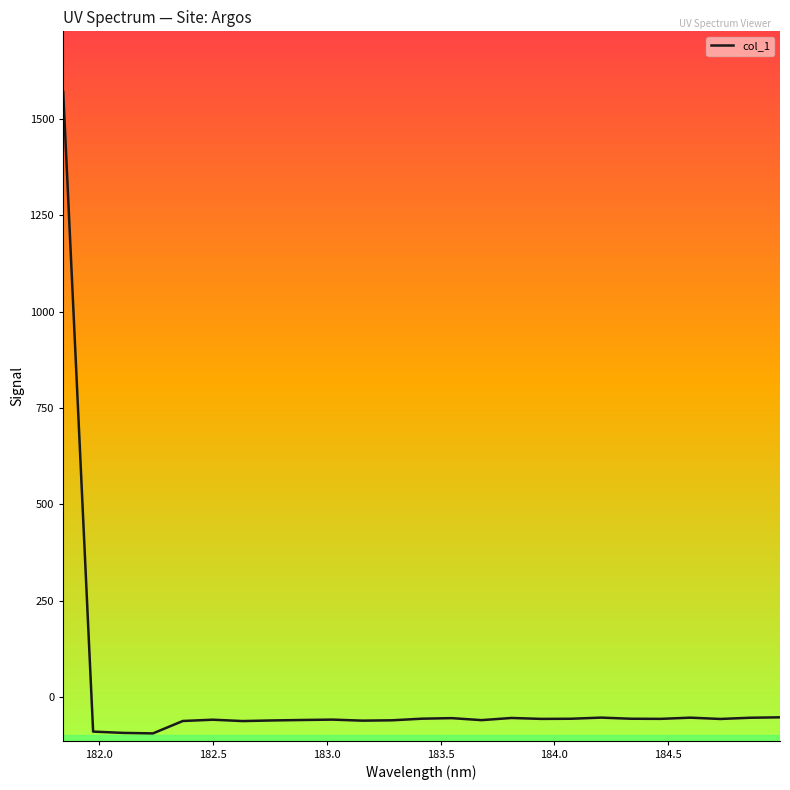

What is the difference between the maximum and minimum values?

1664.0